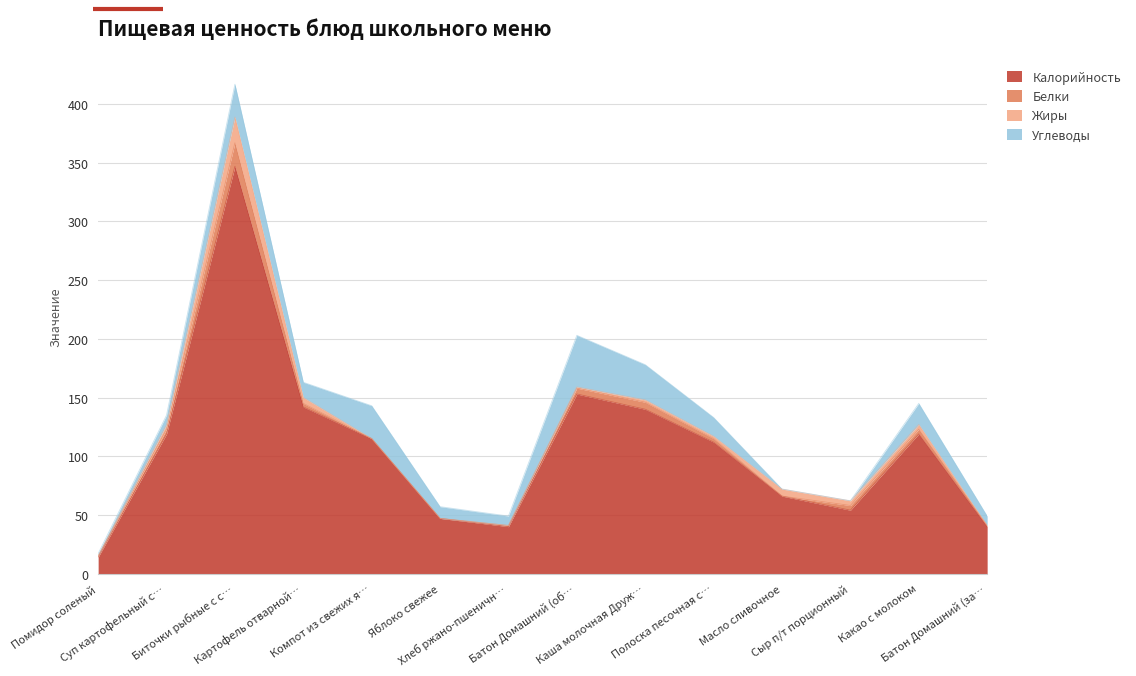

Which has a higher value, Какао с молоком or Картофель отварной с маслом сливоч?

Картофель отварной с маслом сливоч